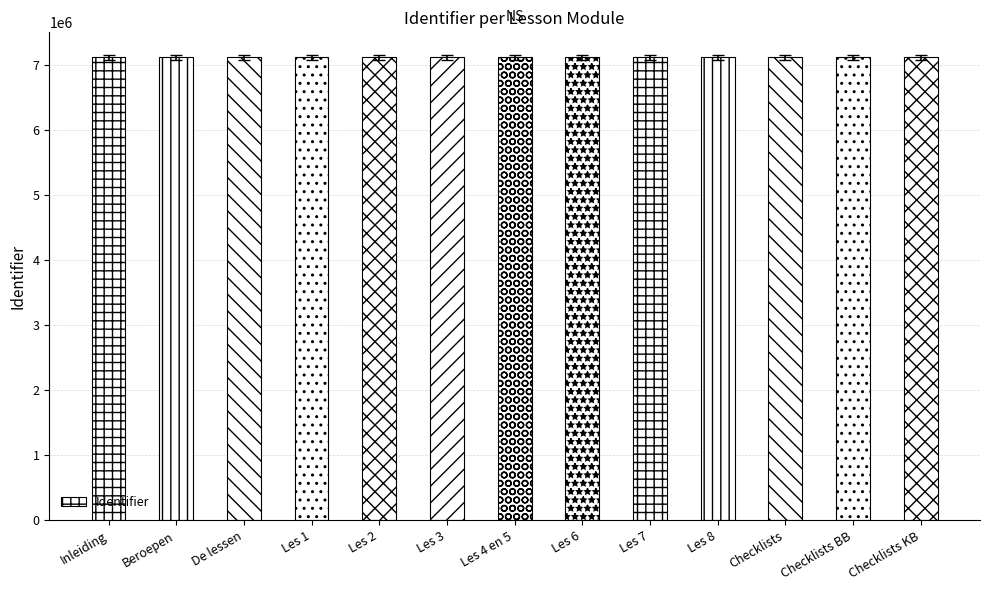

What is the ratio of the value at Inleiding to the value at Checklists BB?

1.0